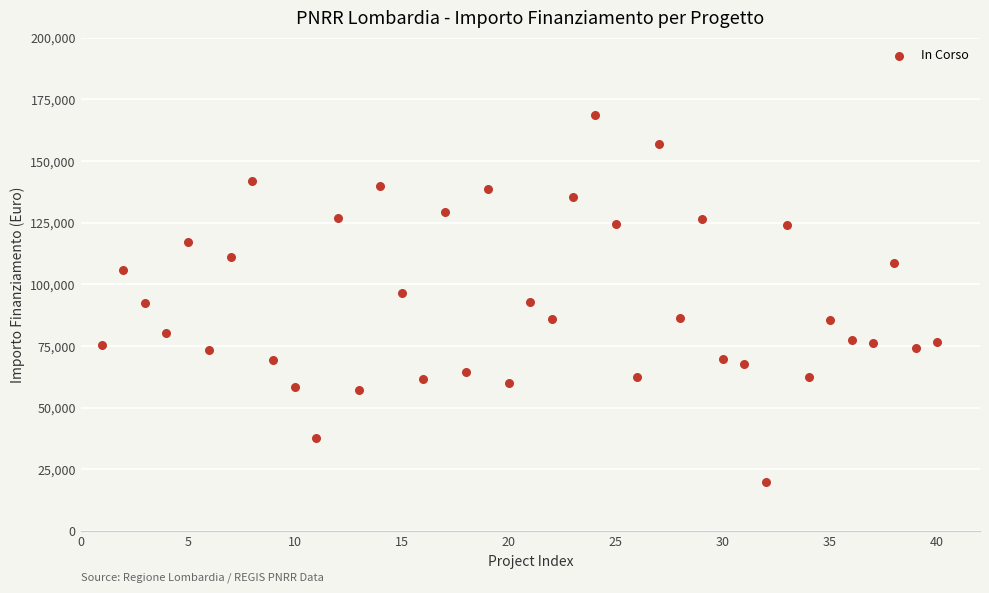

What is the range of X values (max minus min)?

39.0